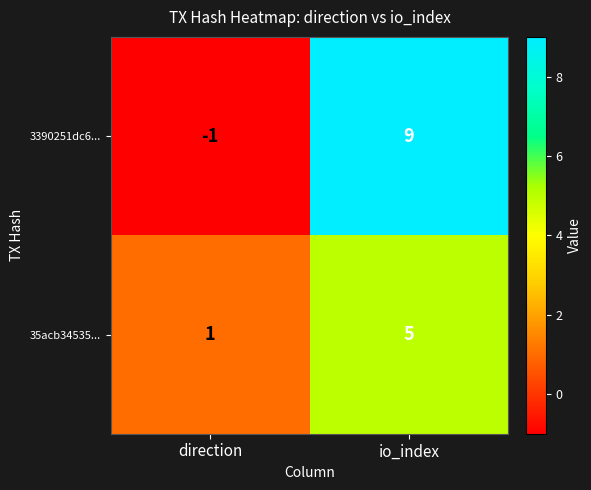

What is the difference between the highest and lowest values at io_index?

4